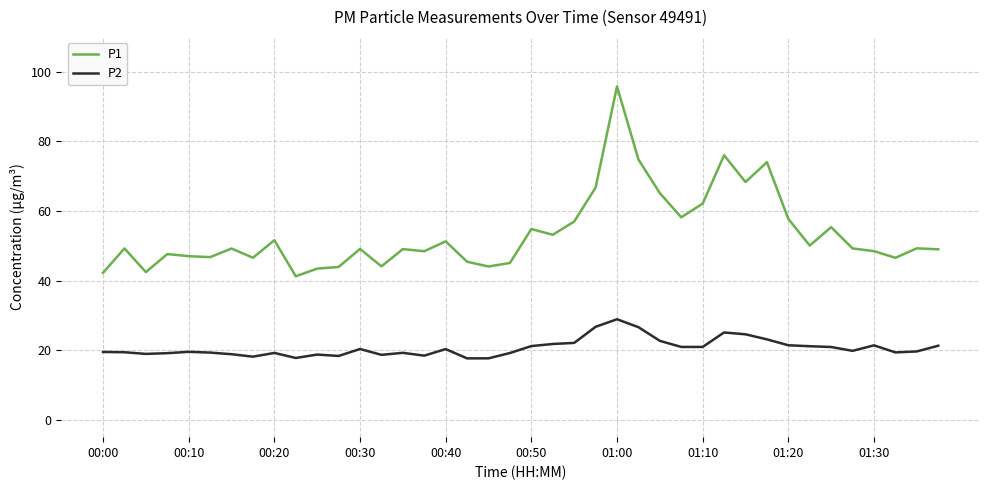

Which series has the largest range (max minus min)?

P1